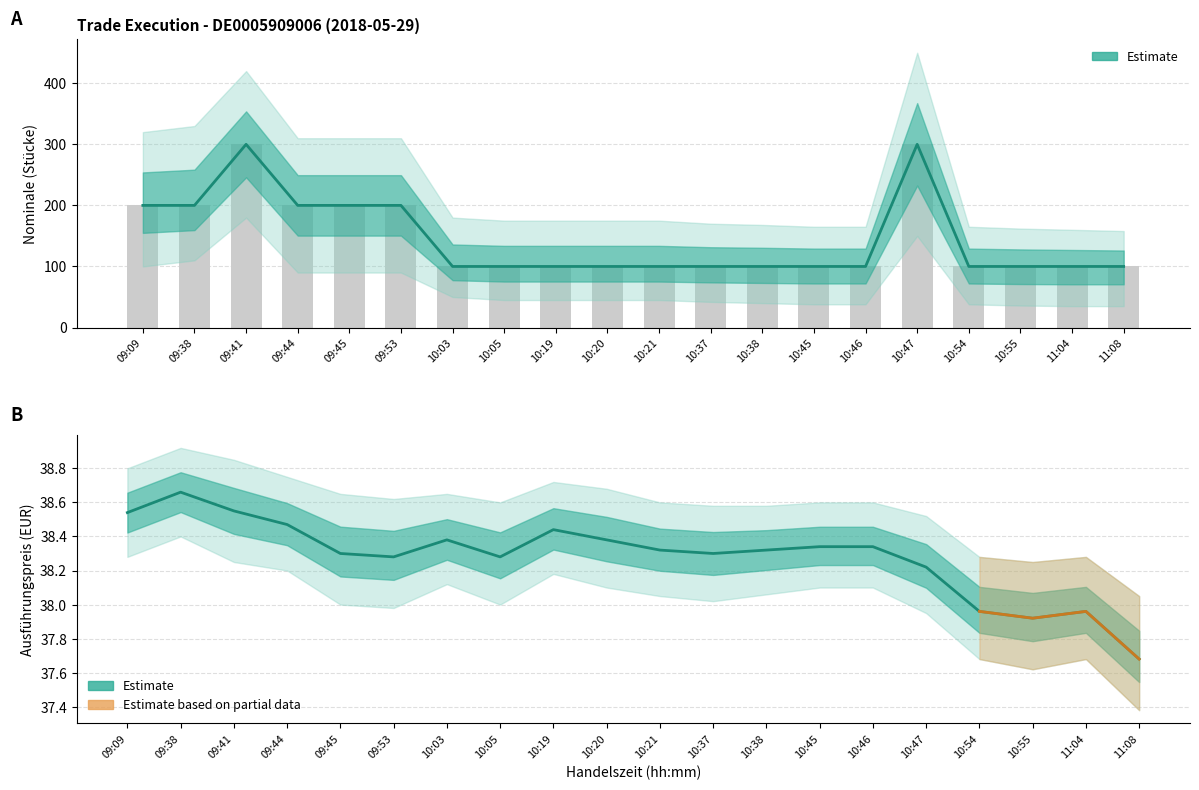

Is it true that Preis equals 38.3 at 10:38?

True